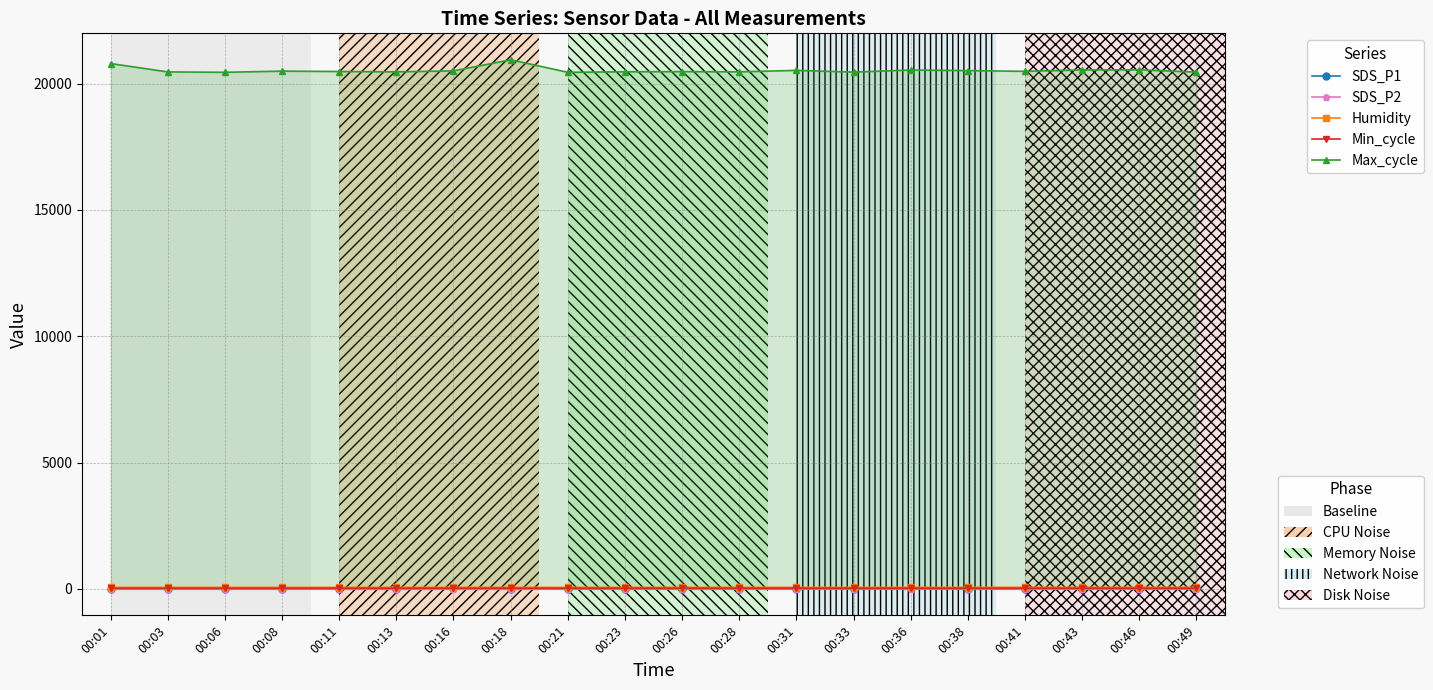

How many interior local valleys does the Min_cycle series have?

1